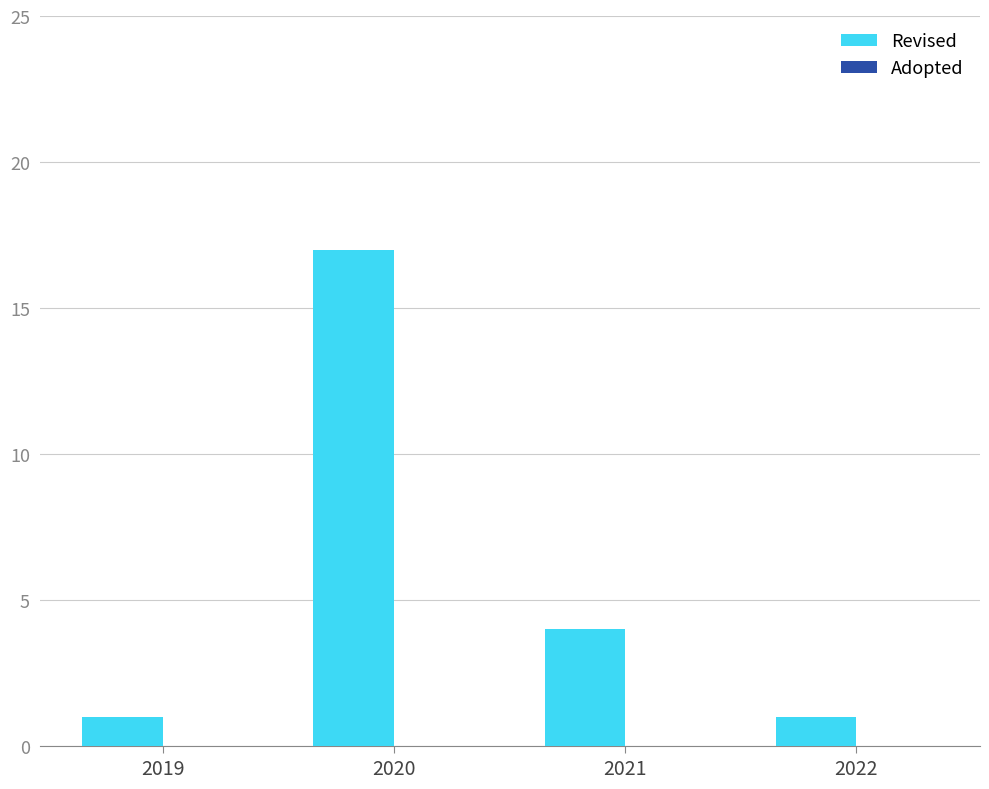

Reading left to right, list all the values displayed in this chart.

2019=1	2020=17	2021=4	2022=1